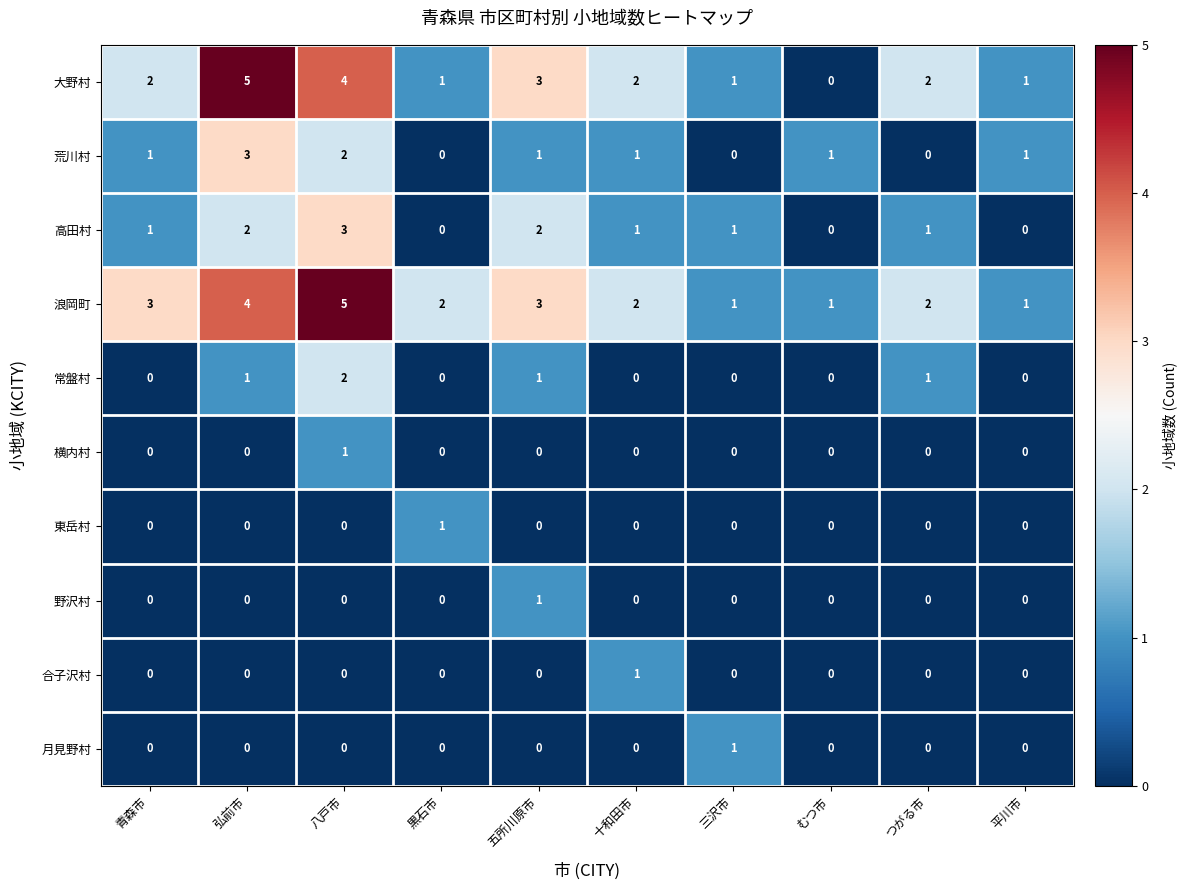

How many 浪岡町 values are between 1 and 3?

8